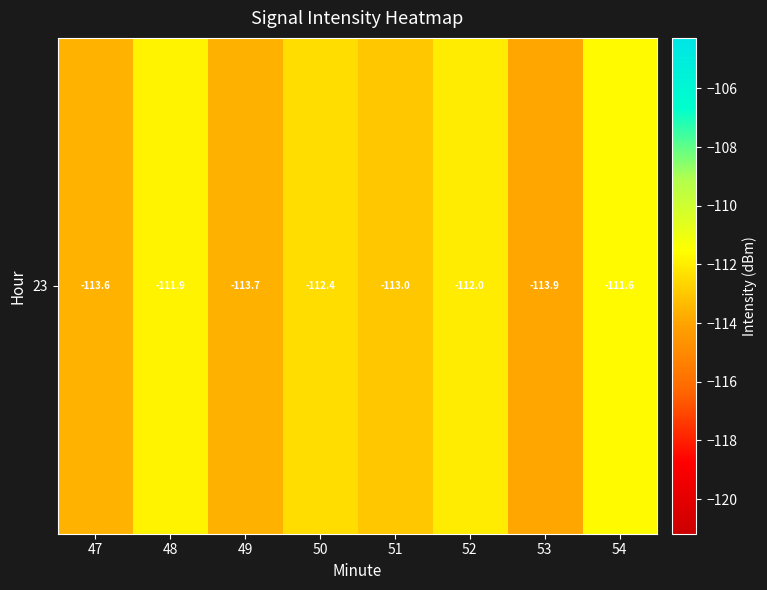

What is the average value?

-112.8